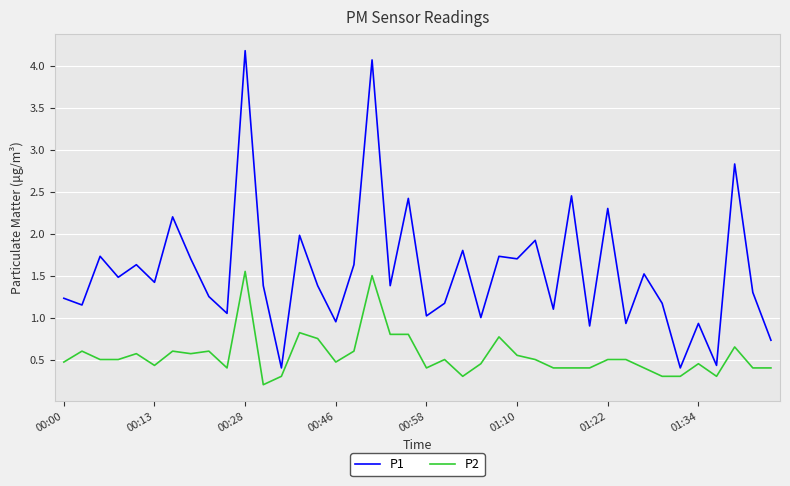

What is the maximum value shown in the chart?

4.2